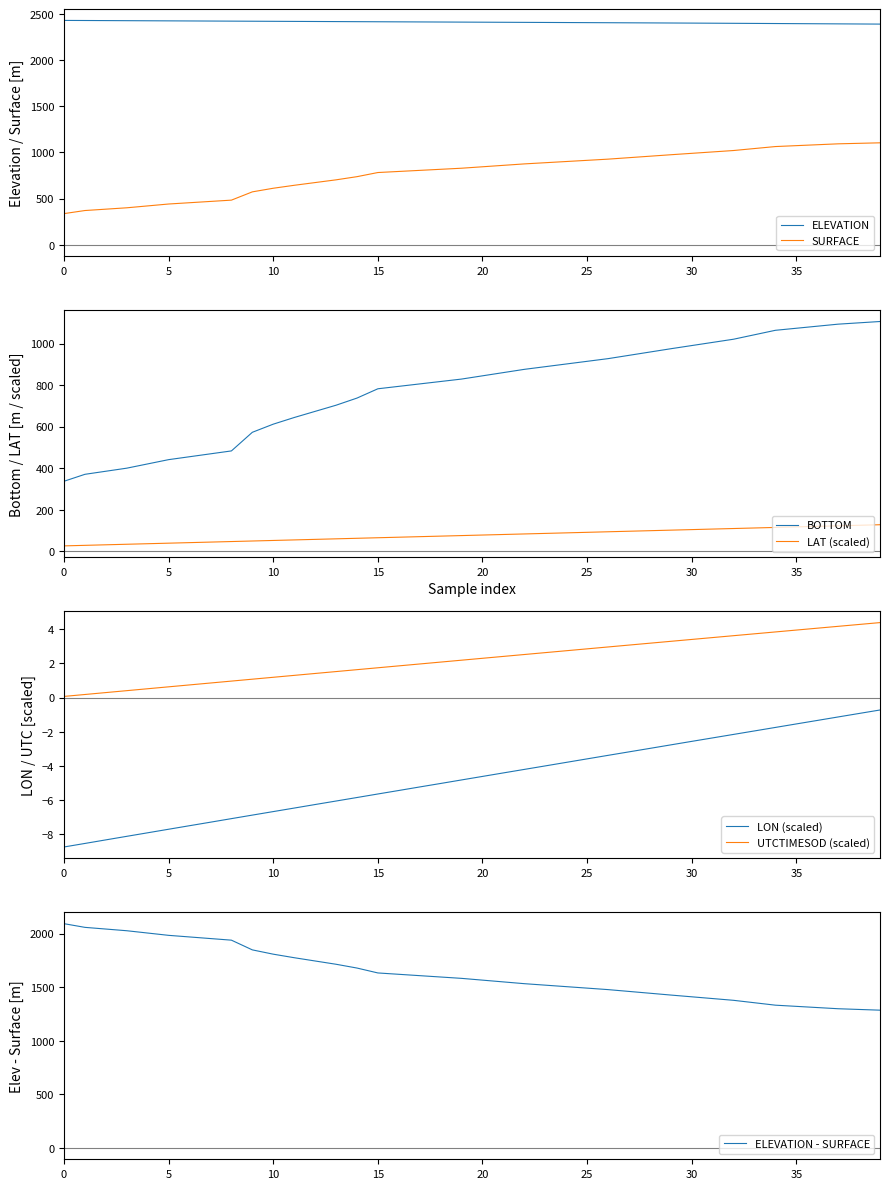

What is the greatest value displayed?

2429.1